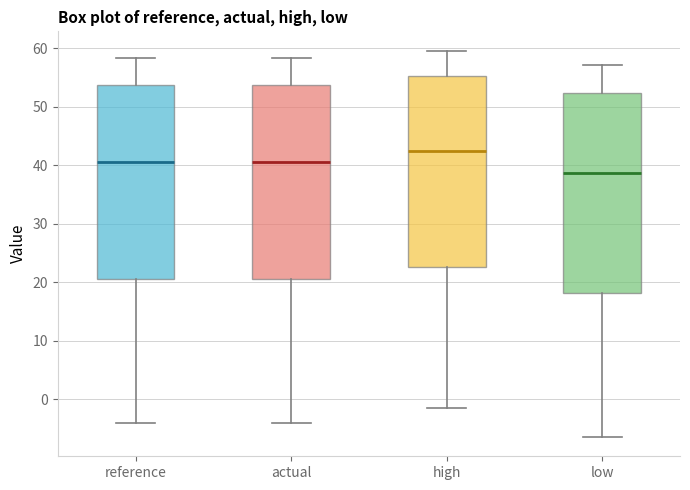

Reading left to right, read every box against the y-axis: the position of its median line, the range the box covers, and the ends of its whiskers. The values are not printed on the chart, so give them approximately, as read against the axis.

reference: median 41, box 20 to 54, whiskers -4 to 58
actual: median 41, box 20 to 54, whiskers -4 to 58
high: median 42, box 23 to 55, whiskers -2 to 60
low: median 39, box 18 to 52, whiskers -6 to 57